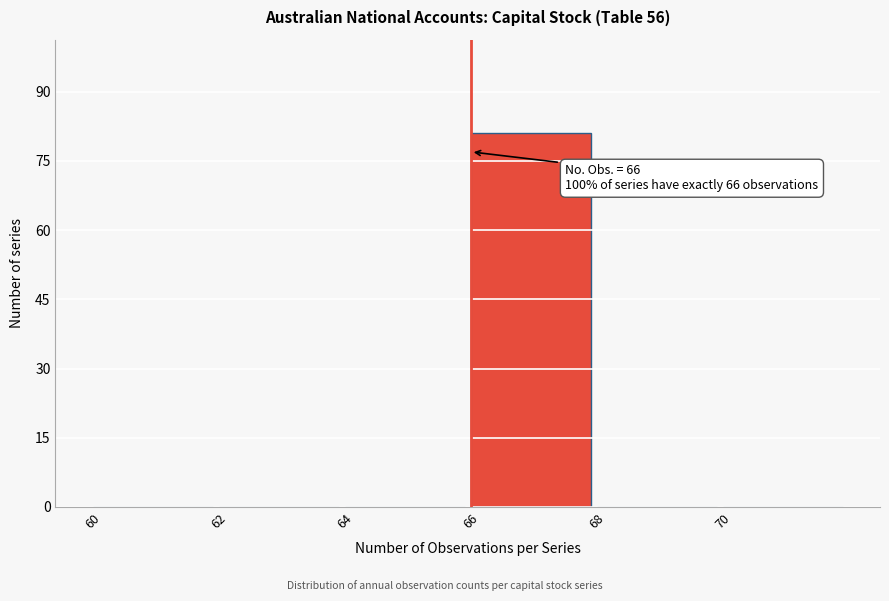

Over which range of the x-axis is the bar tallest?

66 to 68